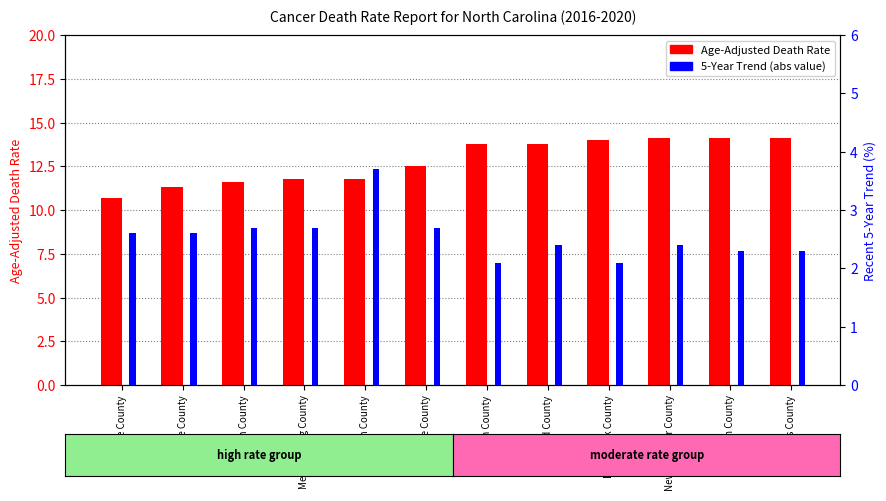

What position from the left is Chatham County?

5